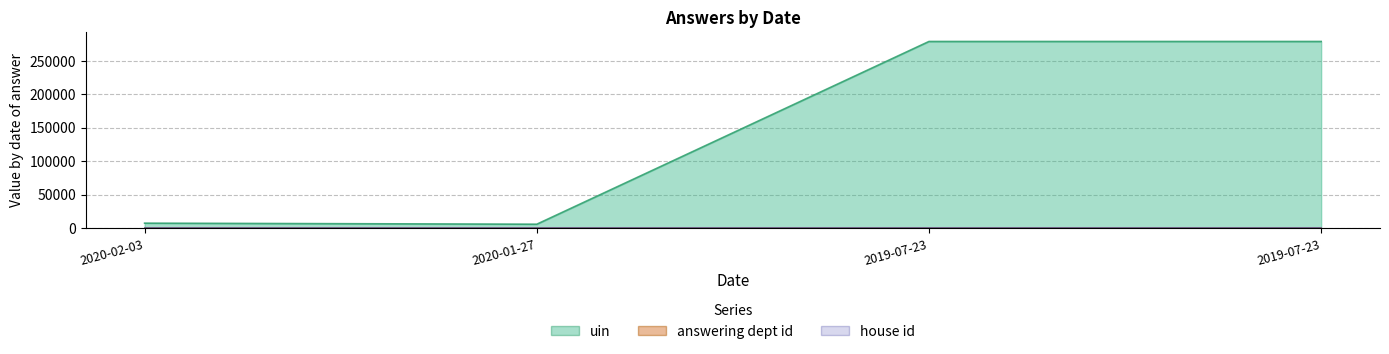

Count the number of data series in this chart.

3